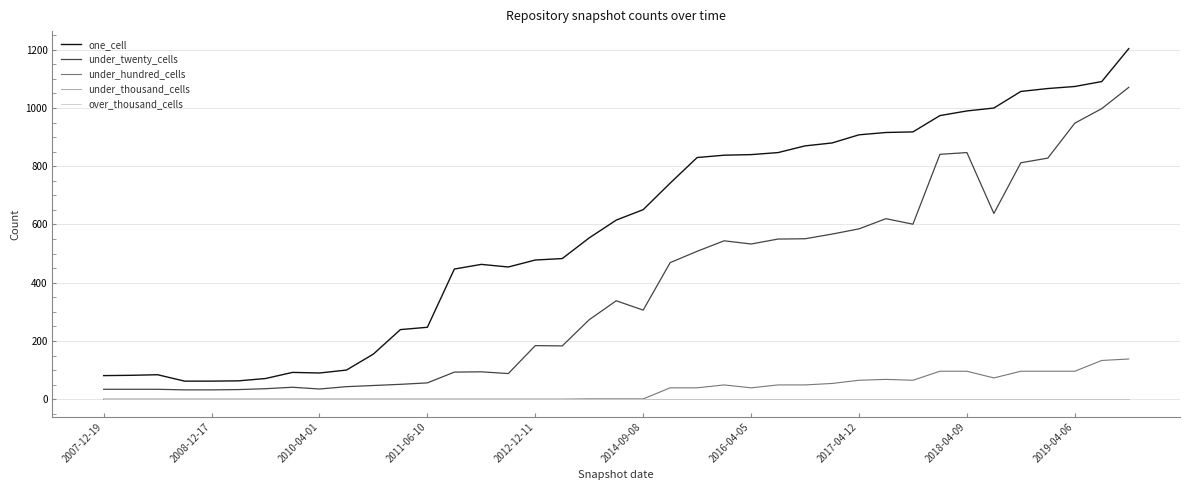

True or false: under_twenty_cells and under_thousand_cells intersect in this chart.

False